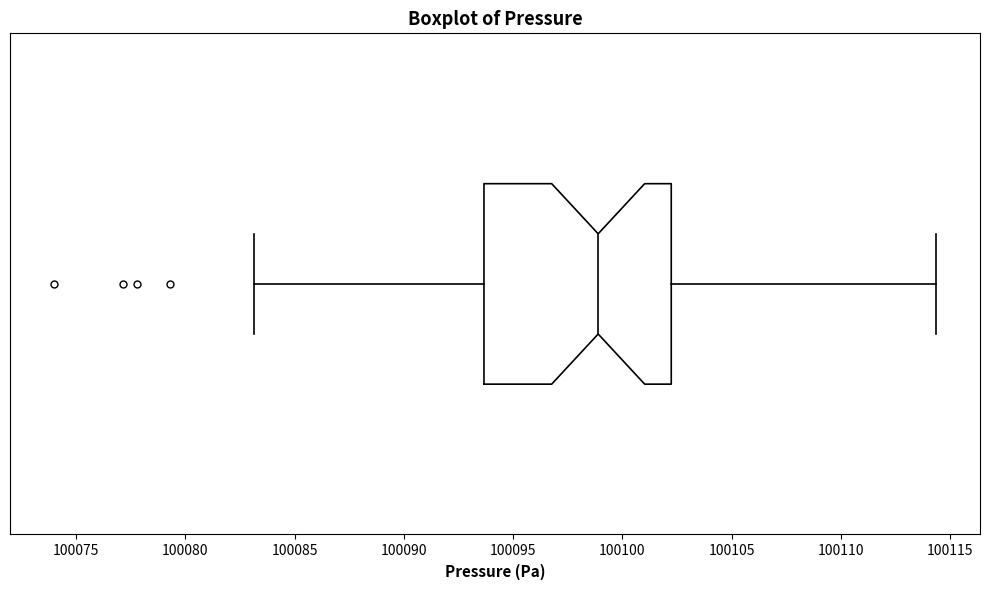

Transcribe this box plot: give where the median line is, the range the box spans, and where the two whiskers end, as read against the x-axis. The values are not printed on the chart, so give them approximately, as read against the axis.

median 100099.0, box 100093.5 to 100102.0, whiskers 100083.0 to 100114.5